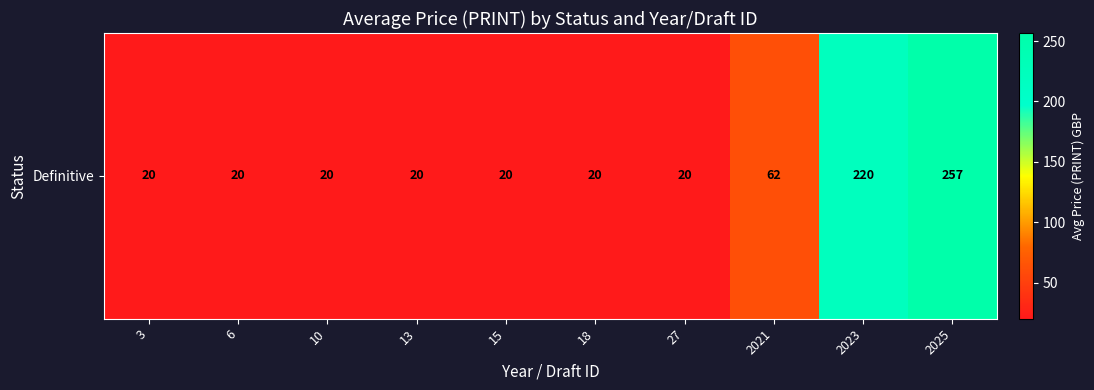

How many values are between 20 and 62?

8